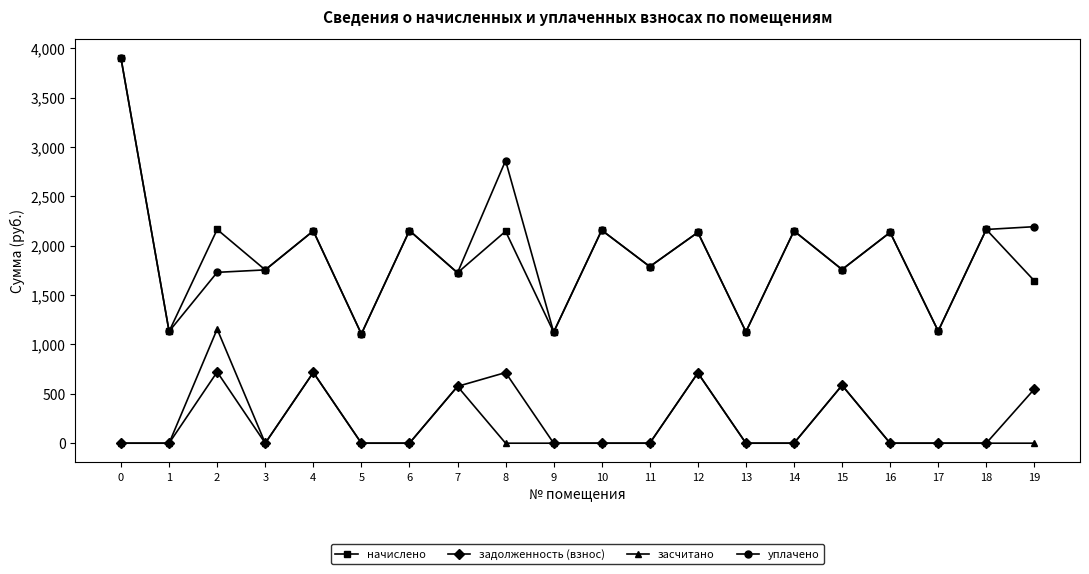

True or false: засчитано and уплачено cross at least once.

False